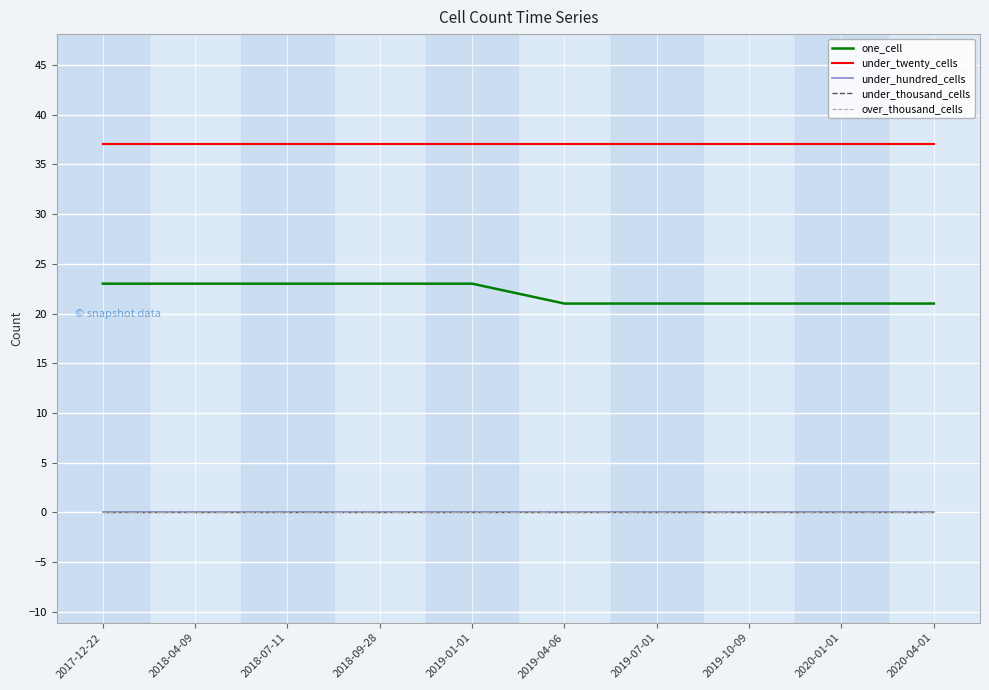

What is the label of the 7th point from the left?

2019-07-01